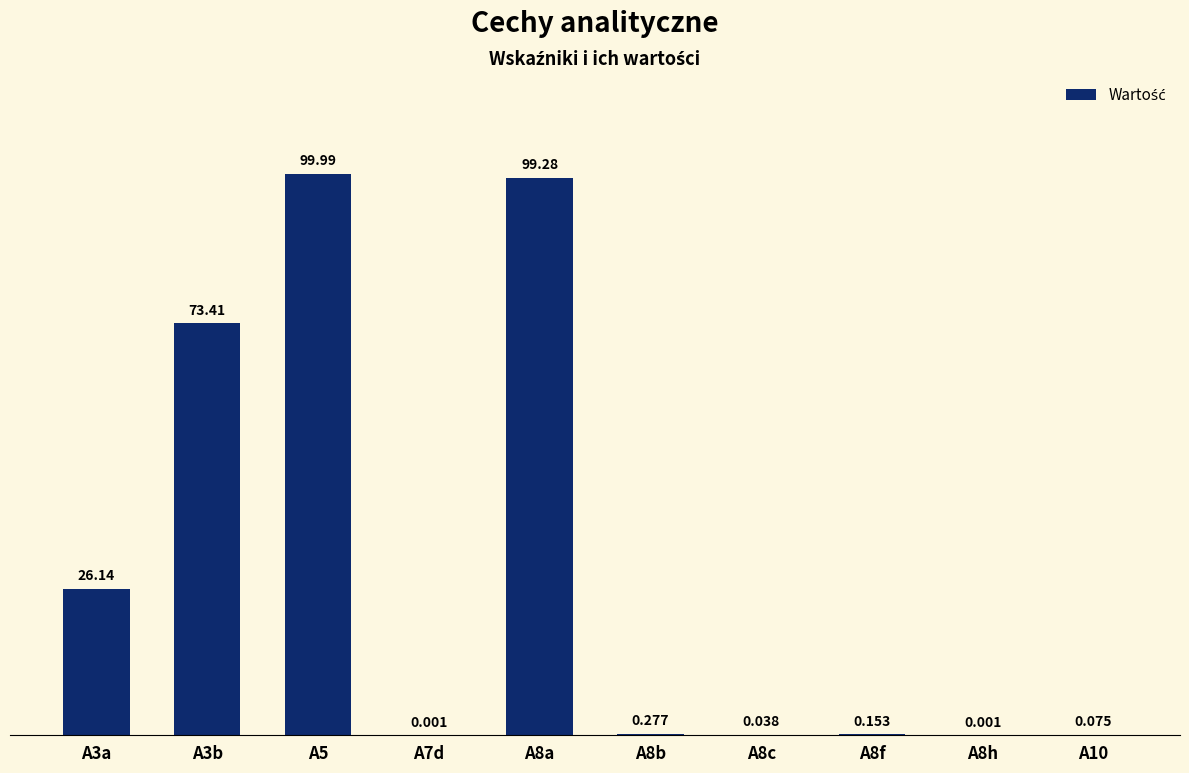

What is the difference between the maximum and second lowest values?

100.0